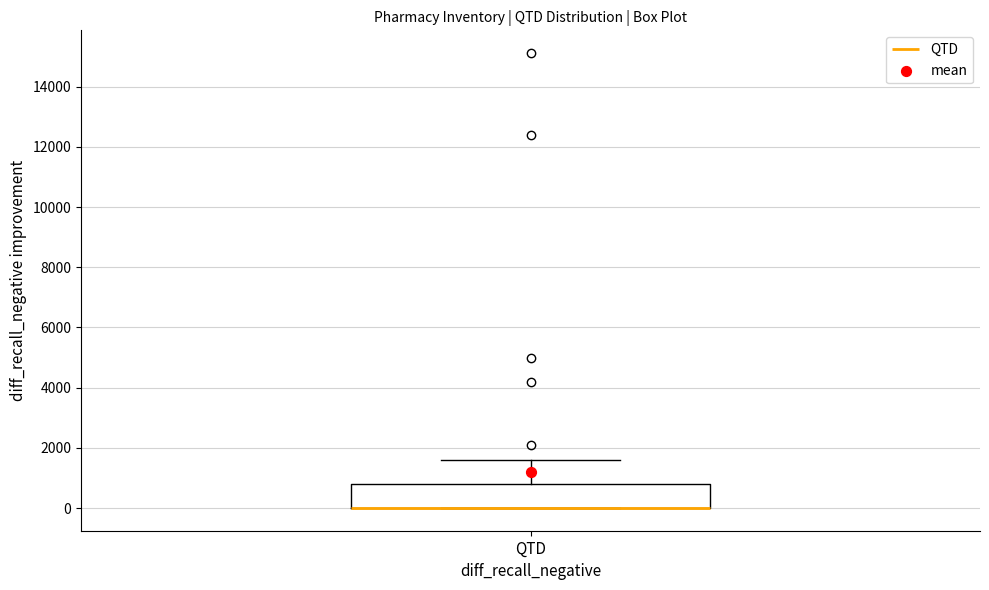

Read this box plot against the y-axis: the position of the median line, the range covered by the box, and the ends of both whiskers. The values are not printed on the chart, so give them approximately, as read against the axis.

median 0 (drawn on the box's lower edge), box 0 to 800, whiskers 0 to 1600